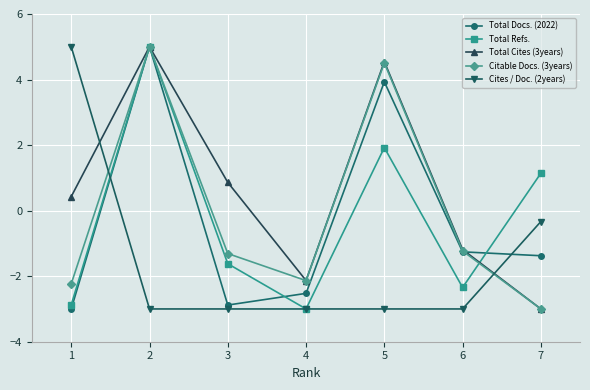

What is the value of the Total Refs. point at the 7th from the left?

1.1